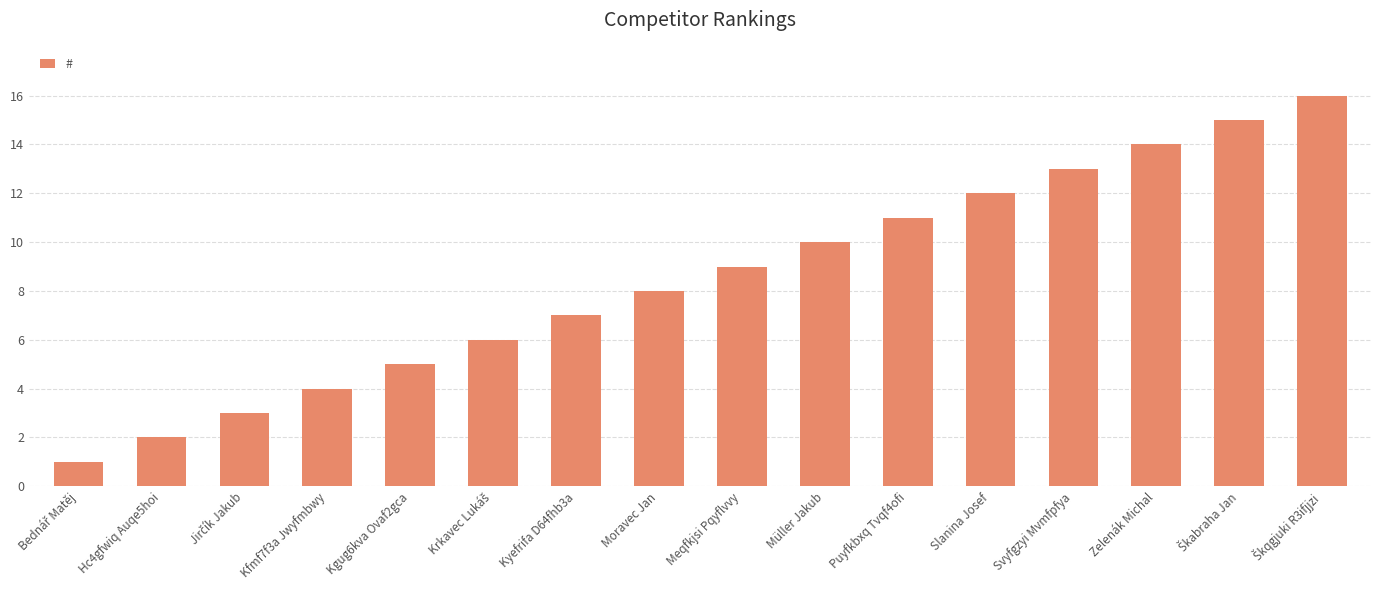

What is the difference between the maximum and minimum values?

15